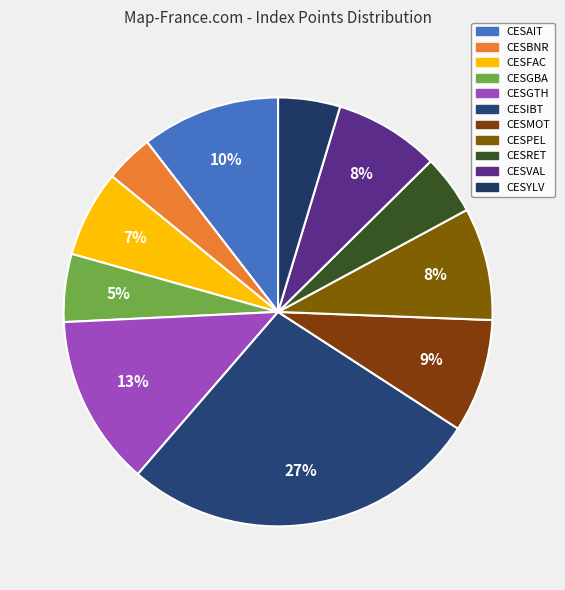

What percentage is the CESBNR slice, to the nearest percent?

4%